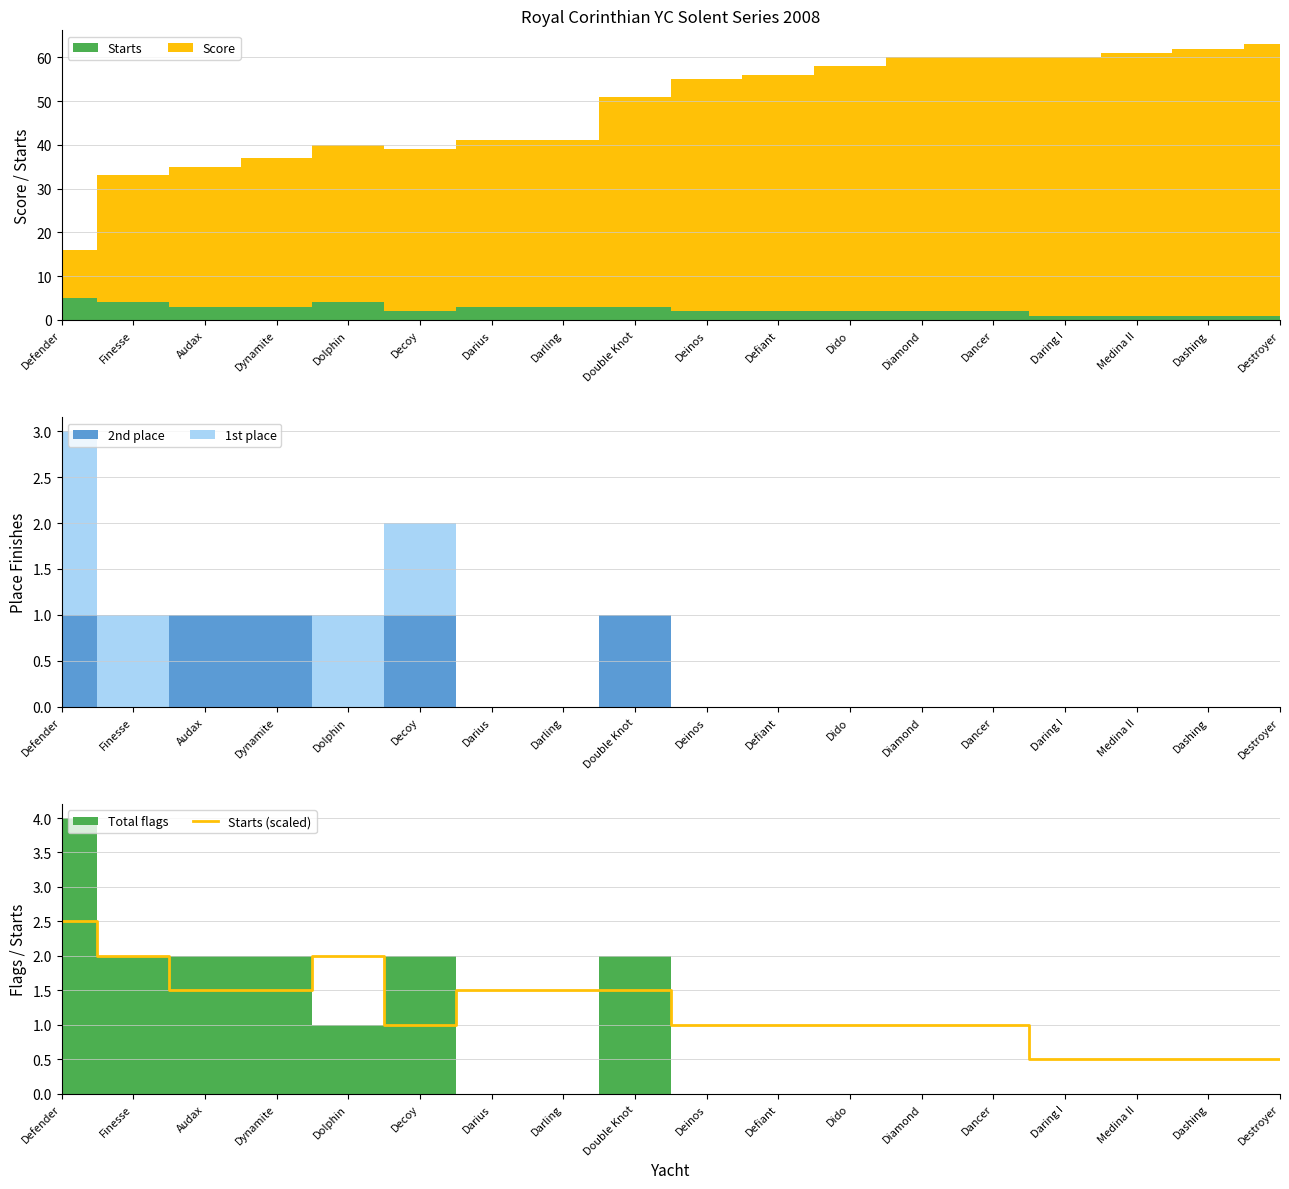

What position from the right is Daring I?

4